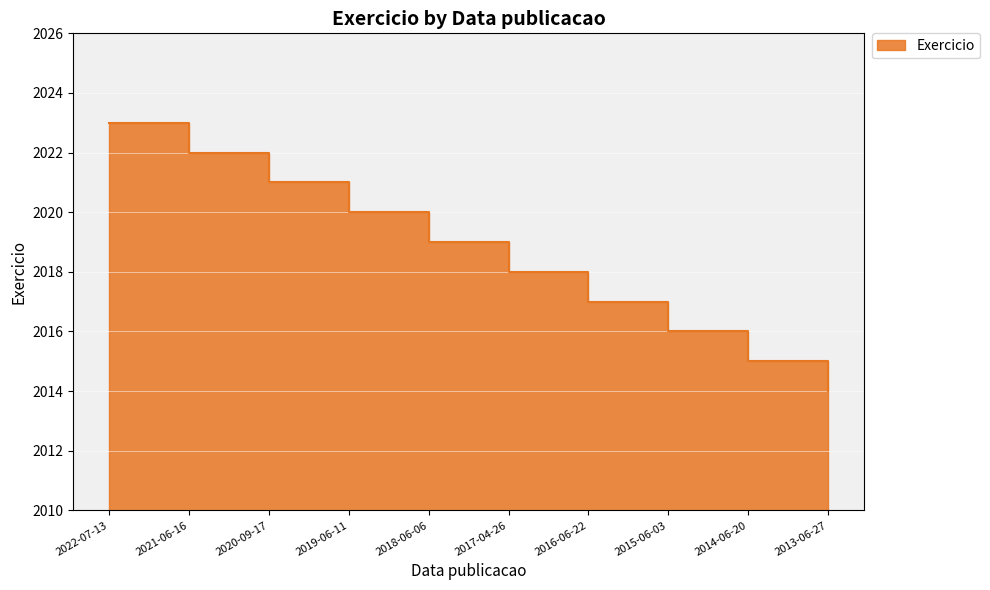

What is the ratio of the value at 2019-06-11 to the value at 2017-04-26?

1.0